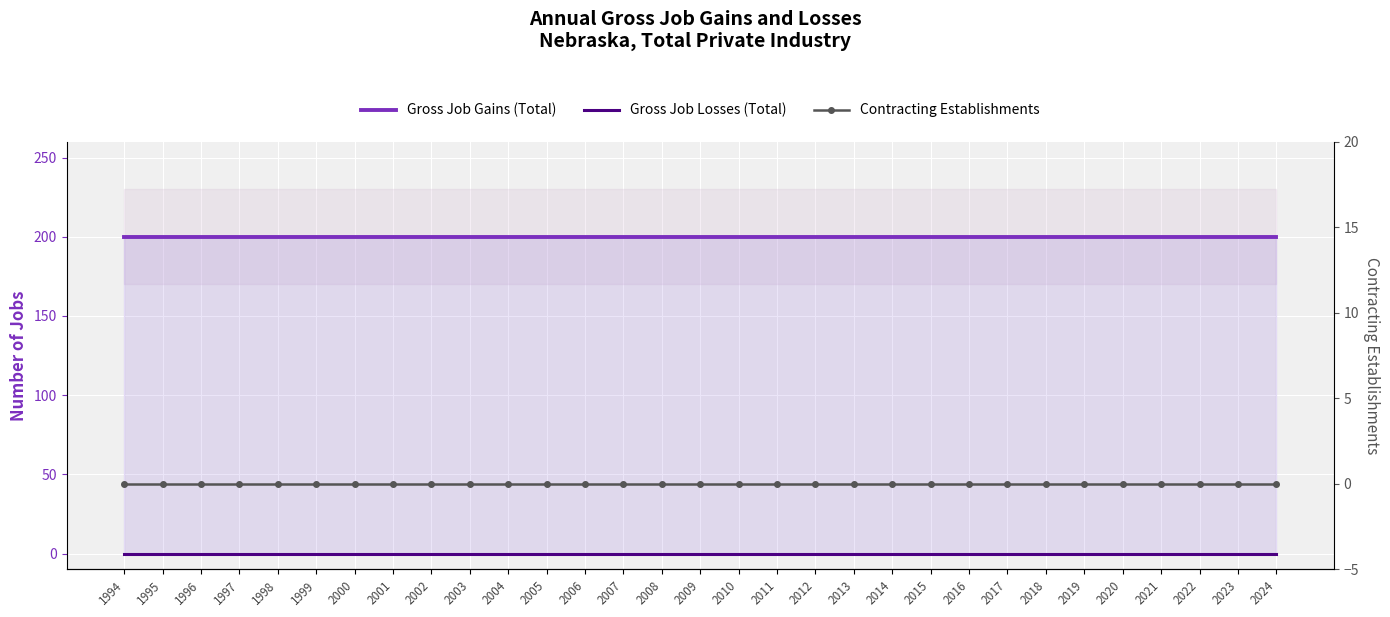

How many series are shown in this chart?

3